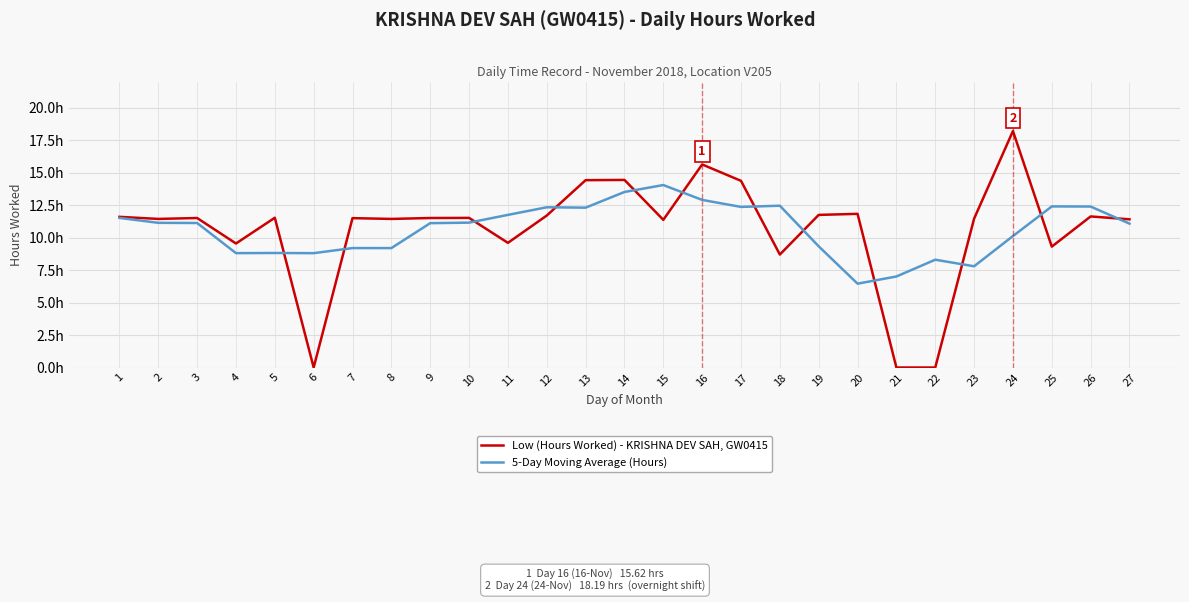

Does the chart have visible grid lines?

Yes